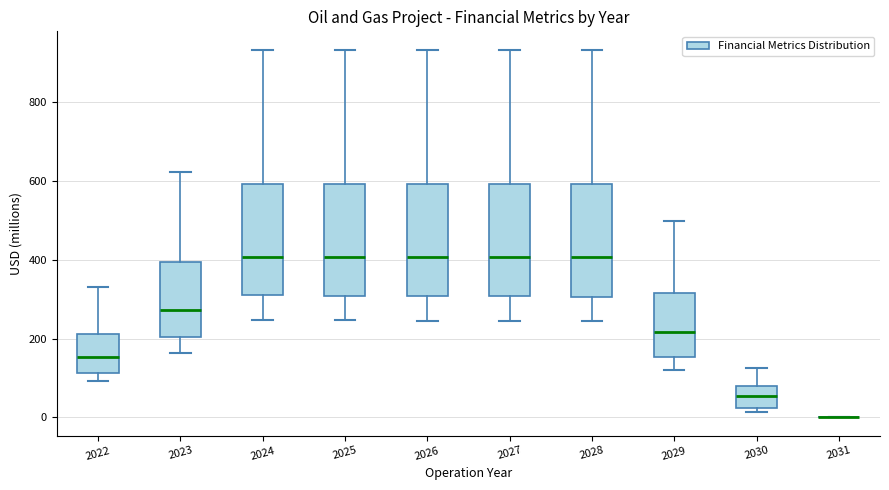

Reading left to right, transcribe this box plot: for each box, give where its median line is, the range the box spans, and where its two whiskers end, as read against the y-axis. The values are not printed on the chart, so give them approximately, as read against the axis.

2022: median 160, box 120 to 220, whiskers 100 to 340
2023: median 280, box 200 to 400, whiskers 160 to 620
2024: median 400, box 300 to 600, whiskers 240 to 940
2025: median 400, box 300 to 600, whiskers 240 to 940
2026: median 400, box 300 to 600, whiskers 240 to 940
2027: median 400, box 300 to 600, whiskers 240 to 940
2028: median 400, box 300 to 600, whiskers 240 to 940
2029: median 220, box 160 to 320, whiskers 120 to 500
2030: median 60, box 20 to 80, whiskers 20 (just below the box's lower edge) to 120
2031: box collapsed to a line at 0, whiskers 0 to 0